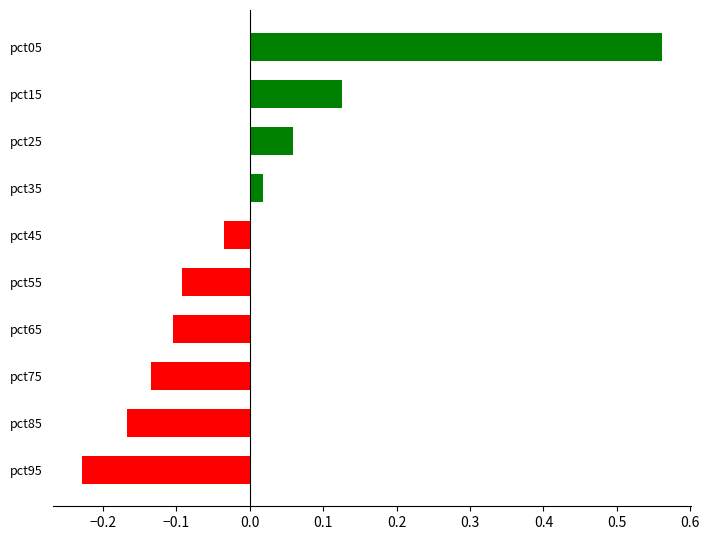

Which label corresponds to the largest value in the chart?

pct05